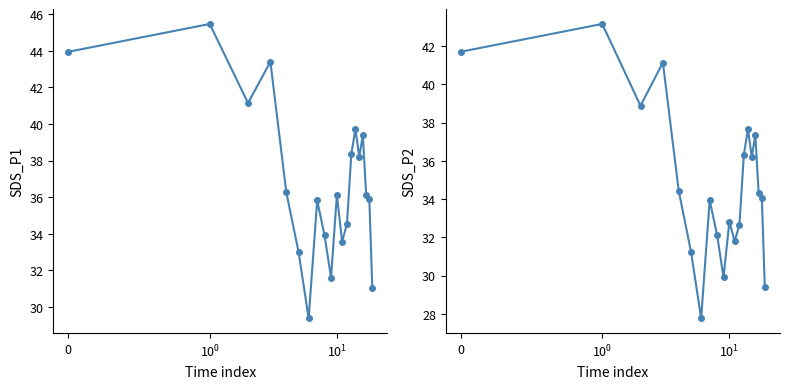

True or false: SDS_P2 and SDS_P1 intersect in this chart.

False